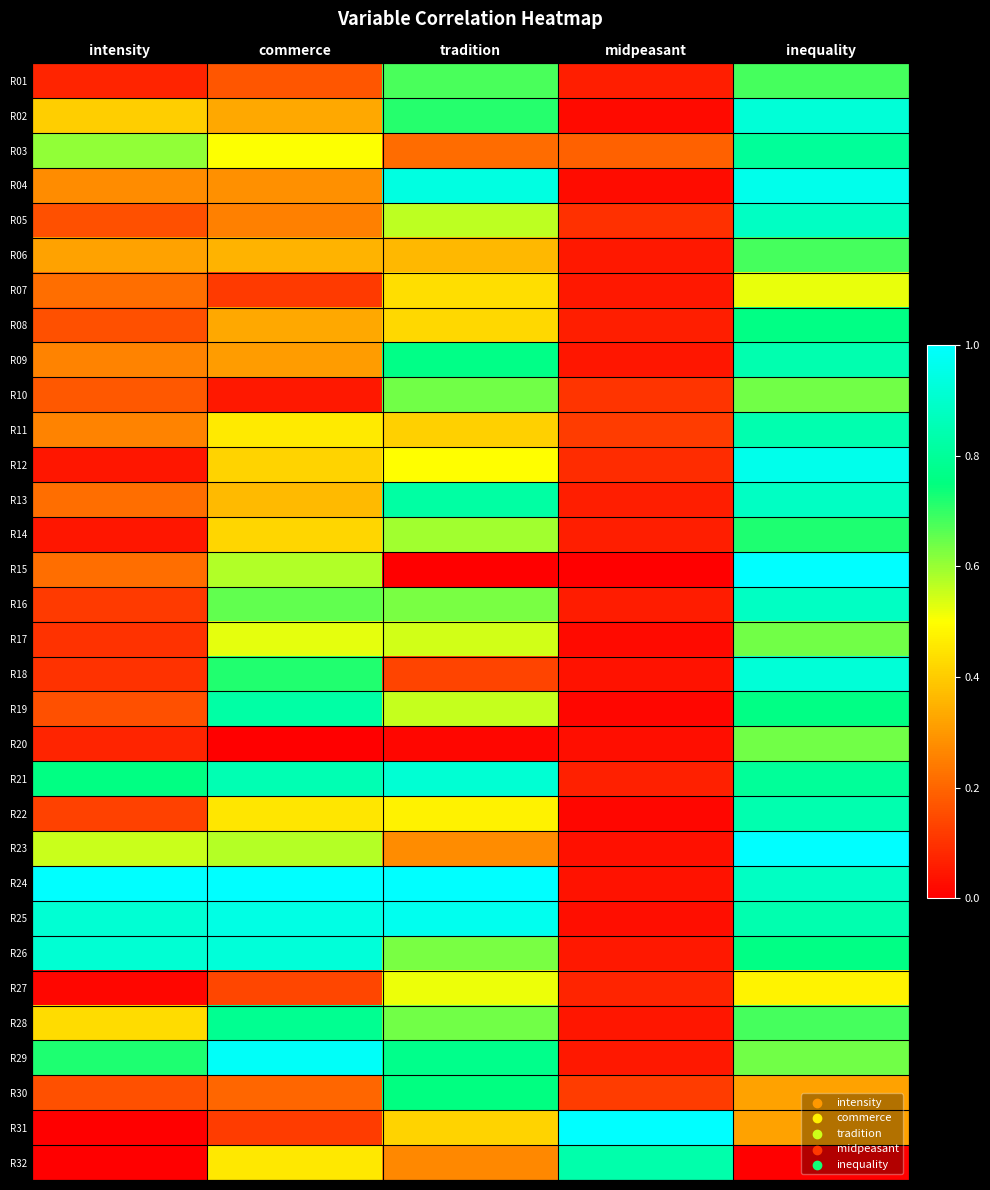

What is the greatest value displayed?

1.0